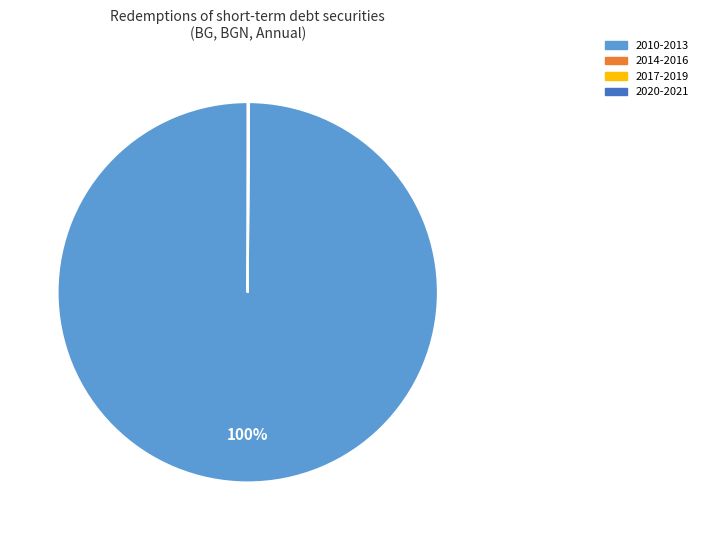

To the nearest percent, what is the difference between the largest and smallest slice percentages?

100%